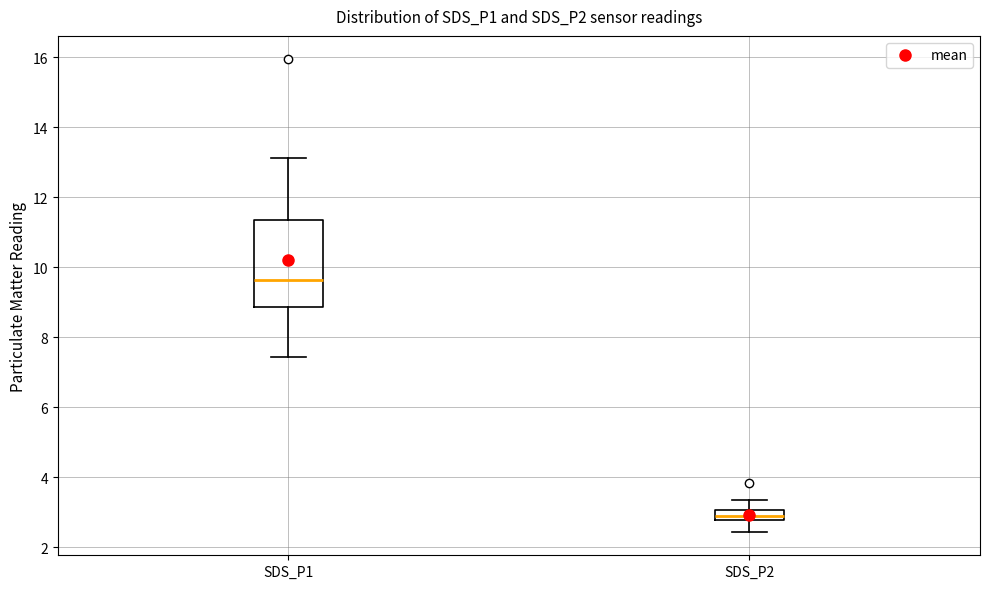

Which box has the lowest median line?

SDS_P2